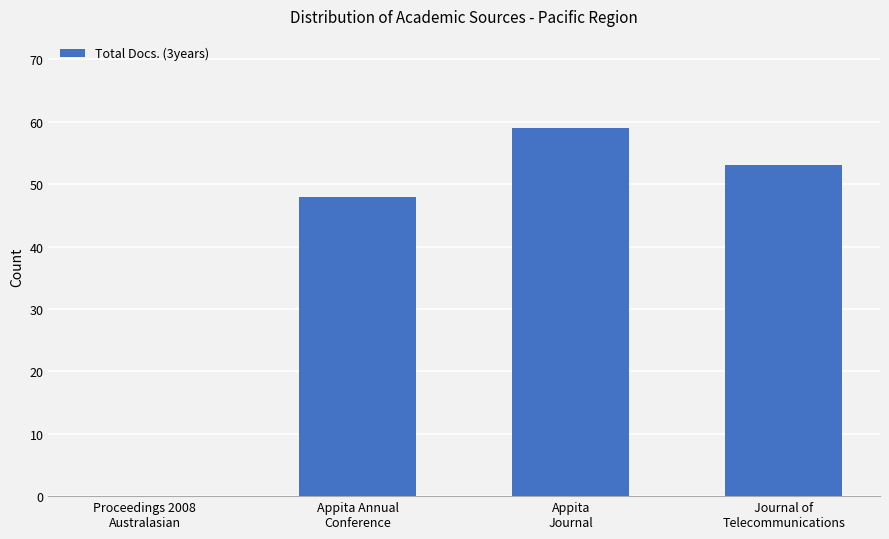

Are the bars horizontal?

No